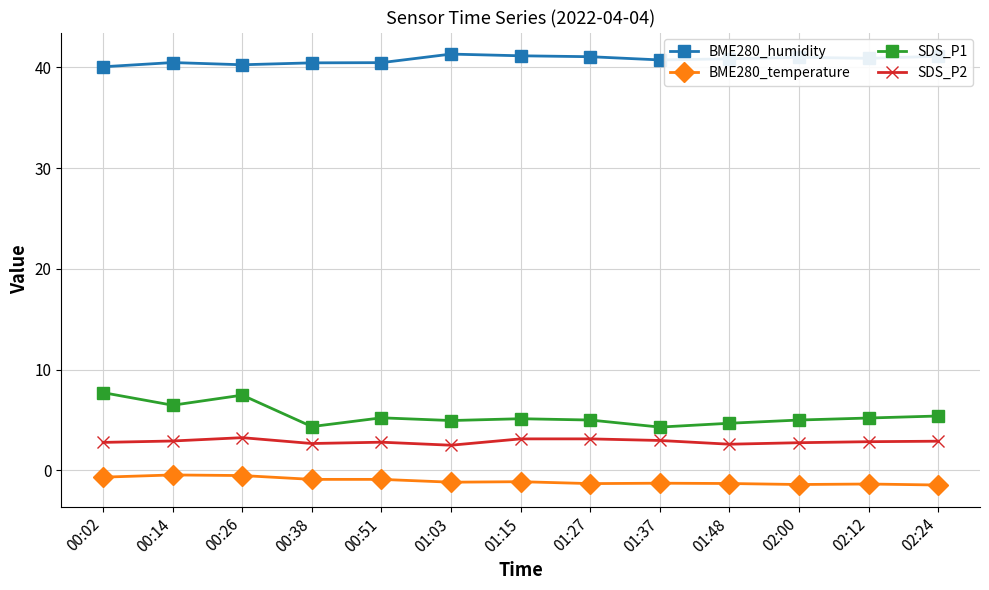

What is the difference between the highest and lowest values at 00:02?

40.7